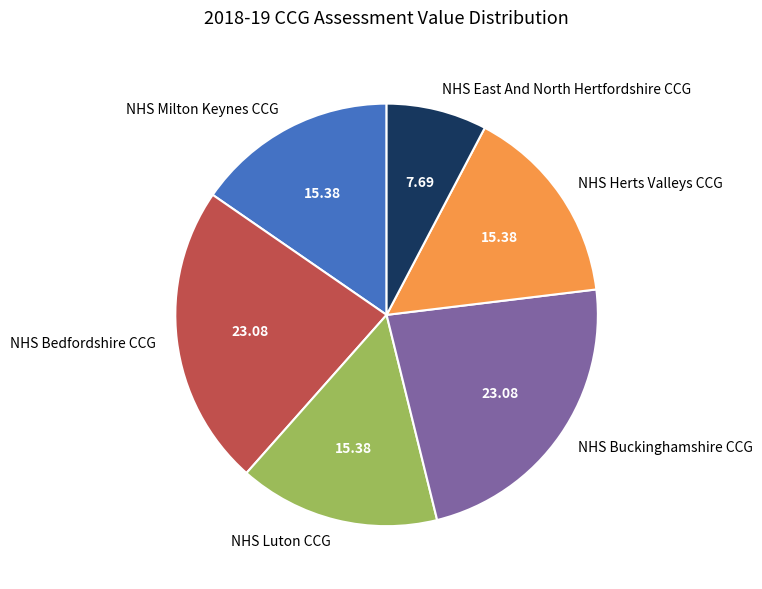

What is the ratio of the value at NHS East And North Hertfordshire CCG to the value at NHS Buckinghamshire CCG?

0.3